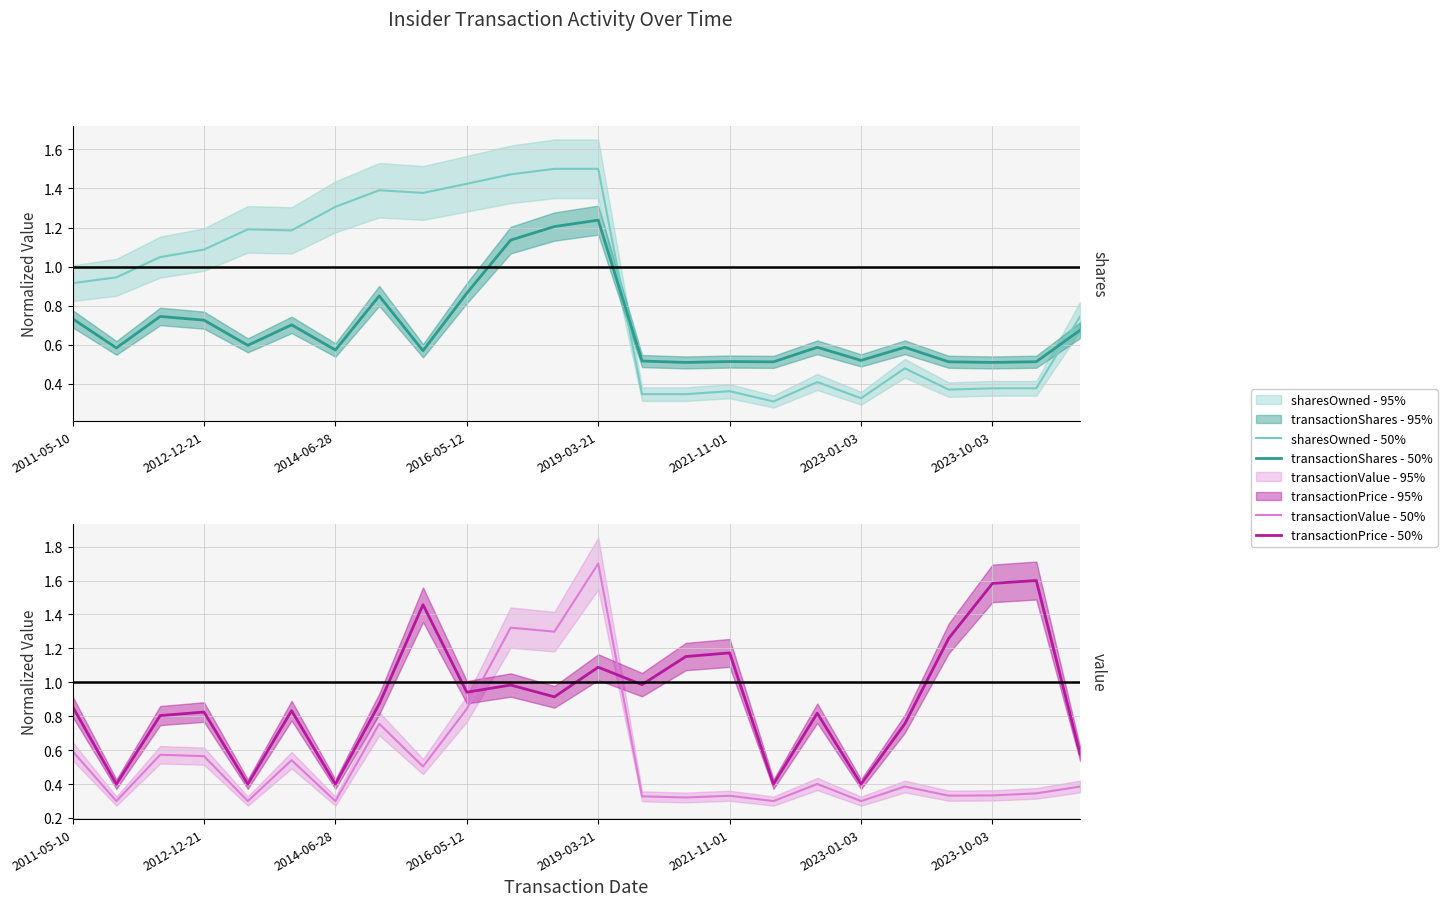

What is the average value of the transactionPrice - 50% series?

0.9